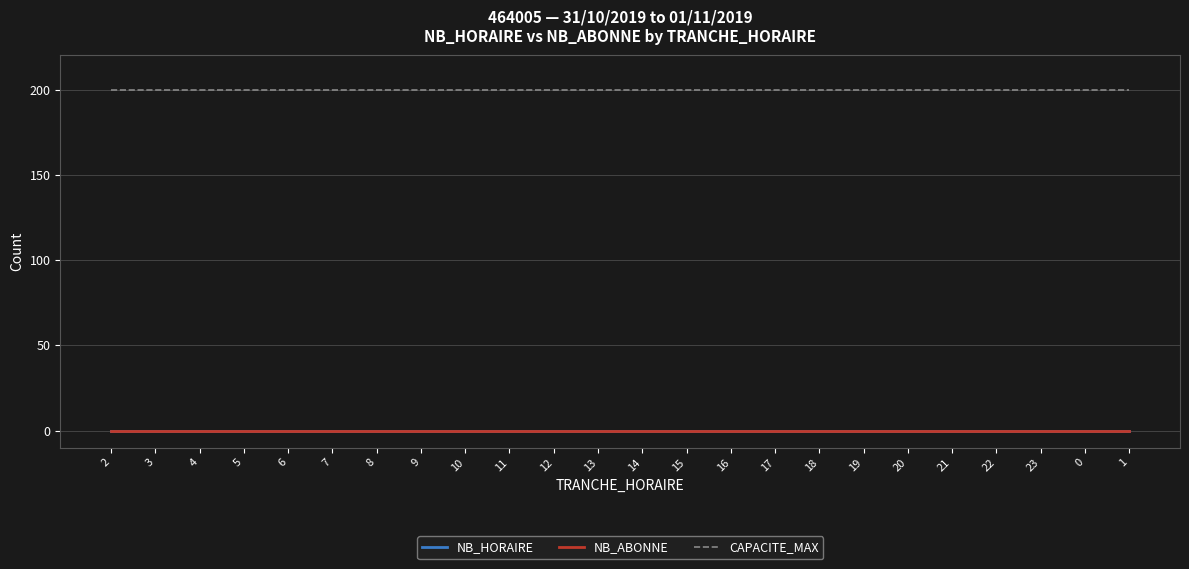

Which series changed the most between 11 and 19?

NB_HORAIRE